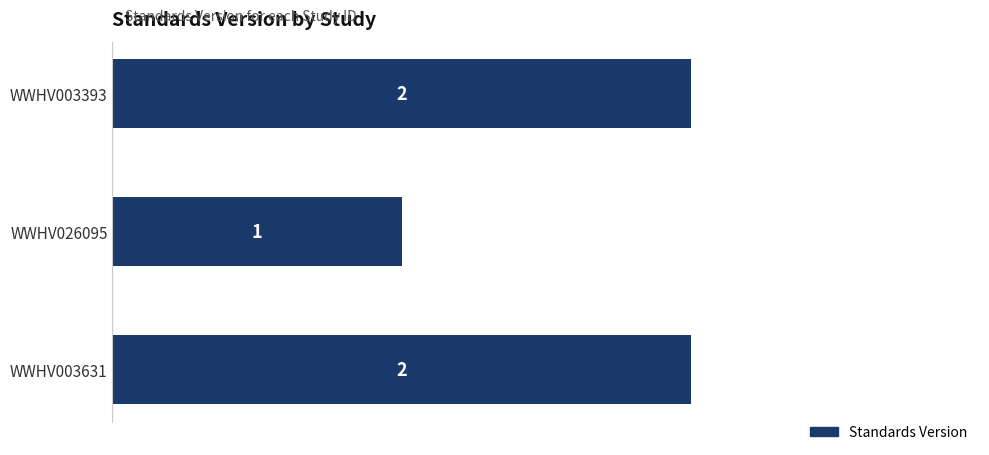

What is the sum of the values at WWHV026095 and WWHV003631?

3